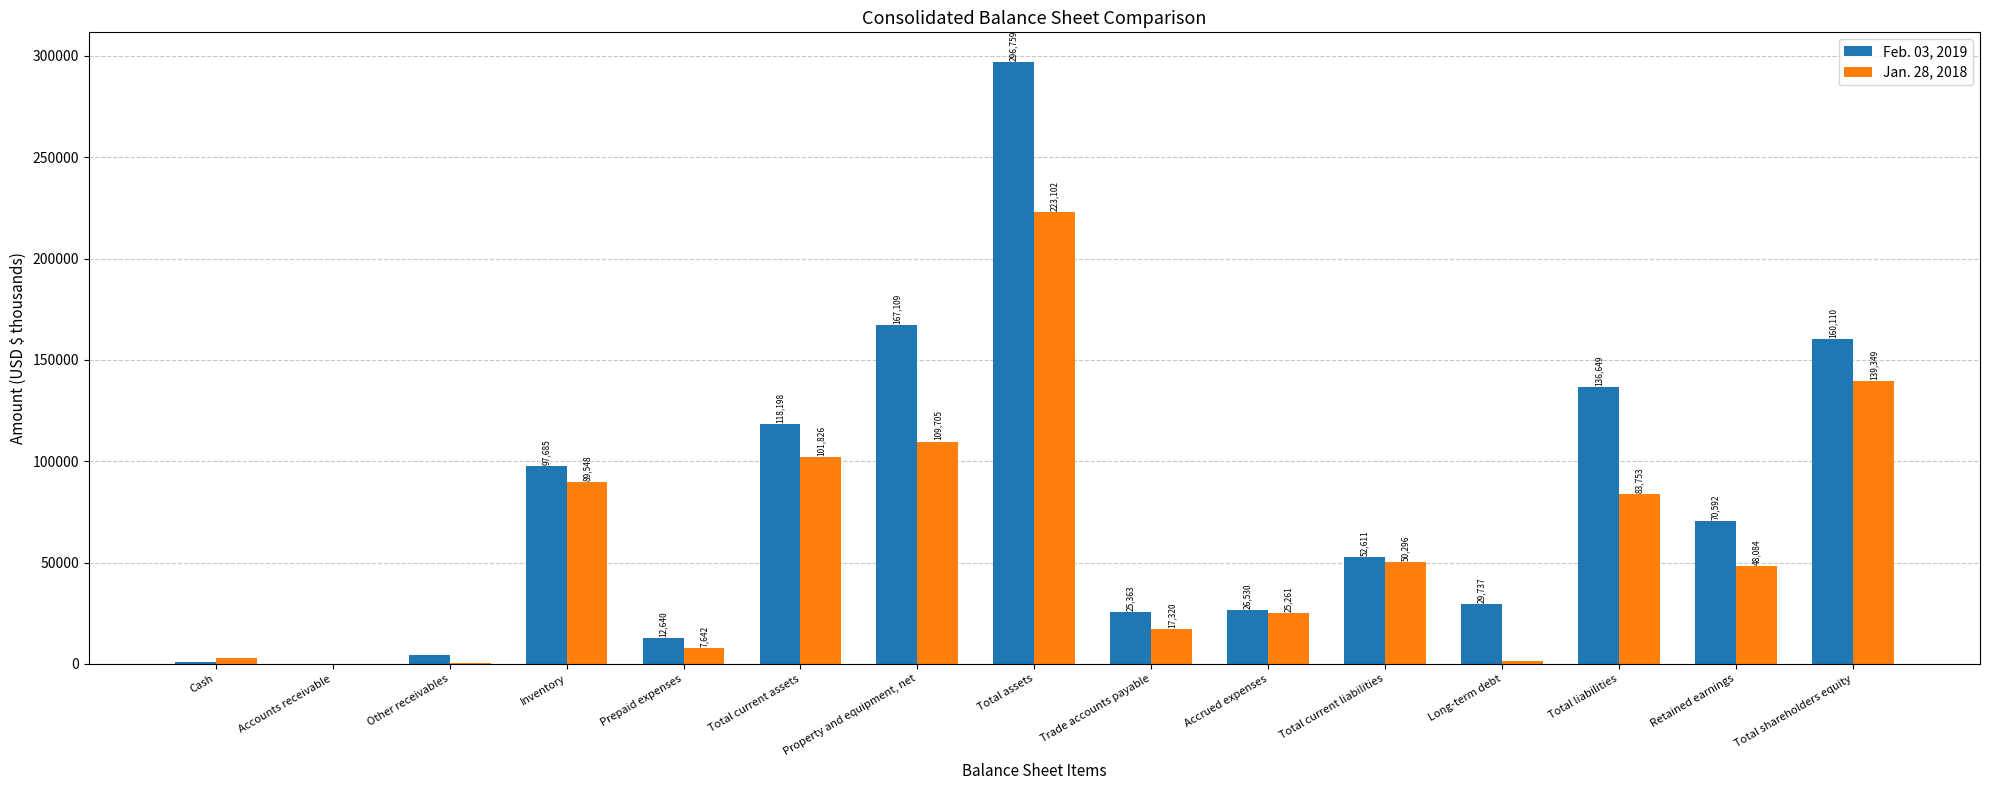

Reading left to right, extract all data points from this chart.

Feb. 03, 2019: 731	28	4611	97685	12640	118198	167109	296759	25363	26530	52611	29737	136649	70592	160110
Jan. 28, 2018: 2865	52	273	89548	7642	101826	109705	223102	17320	25261	50296	1424	83753	48084	139349